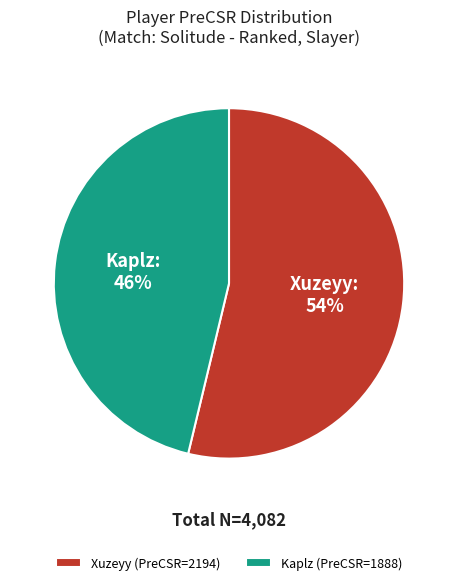

Which category has the smallest portion of the pie?

Kaplz